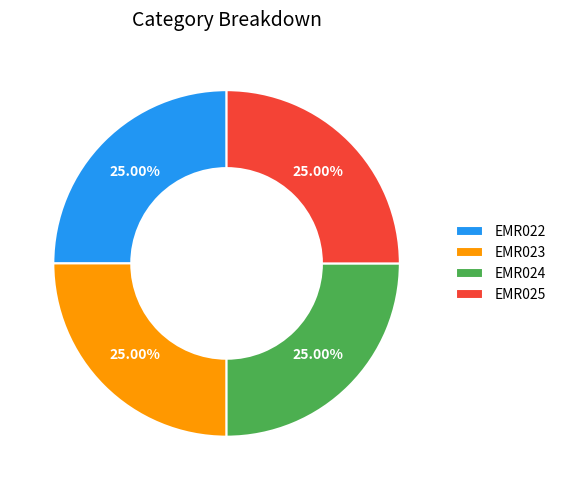

True or false: EMR023 accounts for 25% of the total.

True